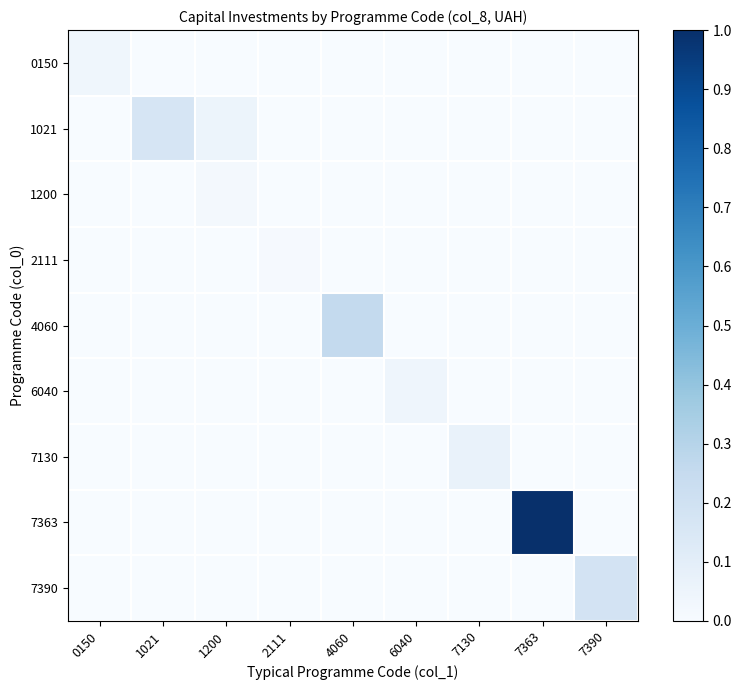

Rank the series at 7363 from highest to lowest value.

7363, 0150, 1021, 1200, 2111, 4060, 6040, 7130, 7390